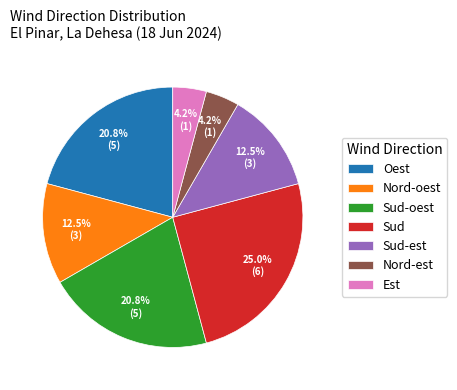

What is the largest slice in the pie chart?

Sud